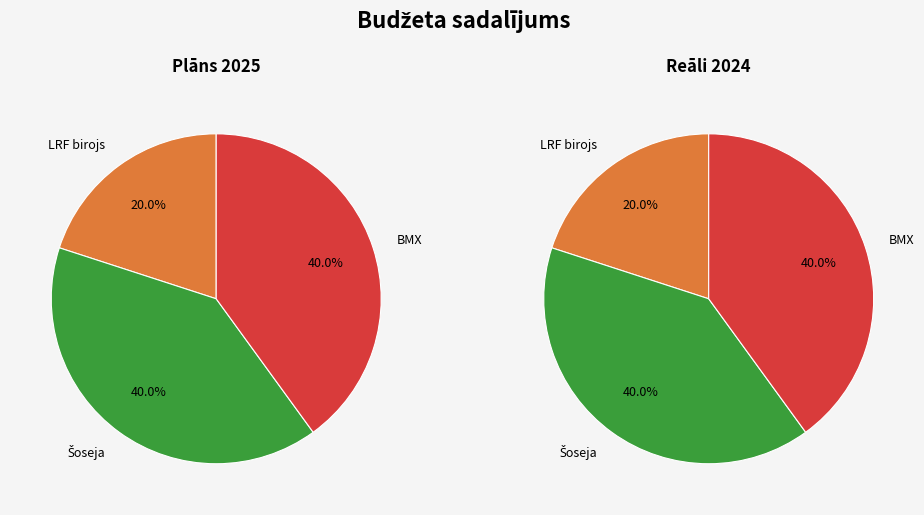

To the nearest percent, what is the combined percentage of BMX and LRF birojs?

60%